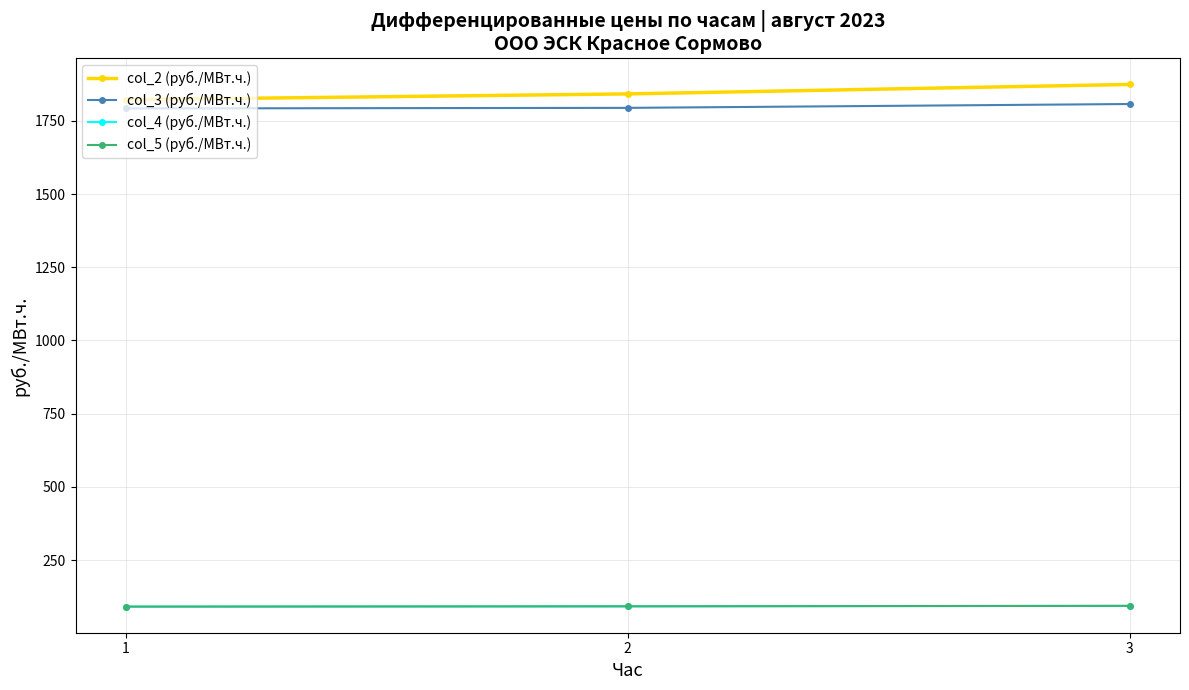

Is this an area chart (filled region under the line)?

No